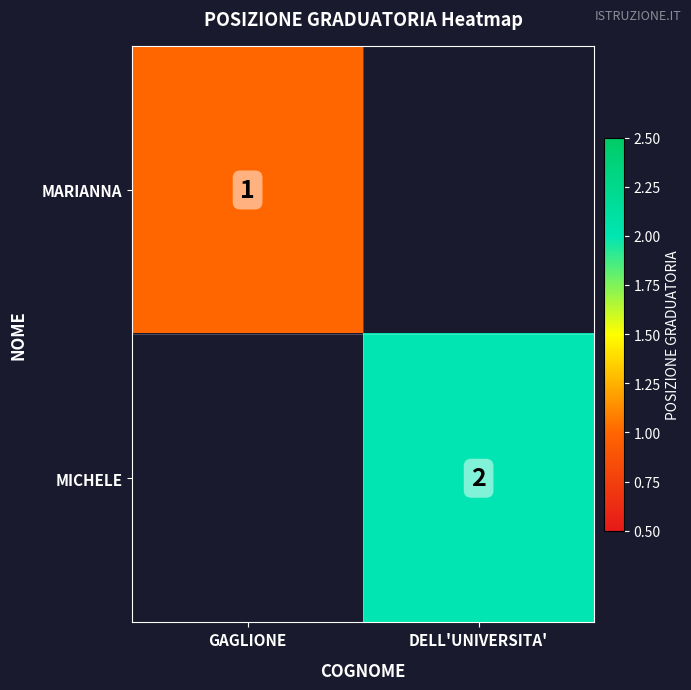

True or false: MICHELE has a value of 2 at DELL'UNIVERSITA'.

True